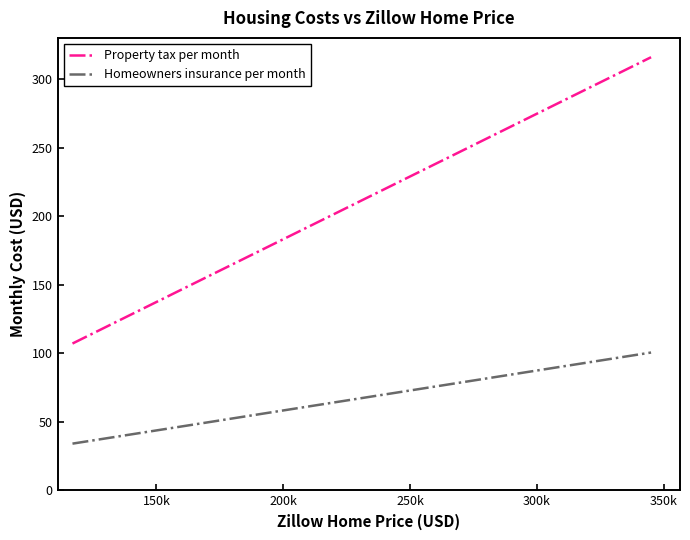

What is the average value of the Property tax per month series?

210.4